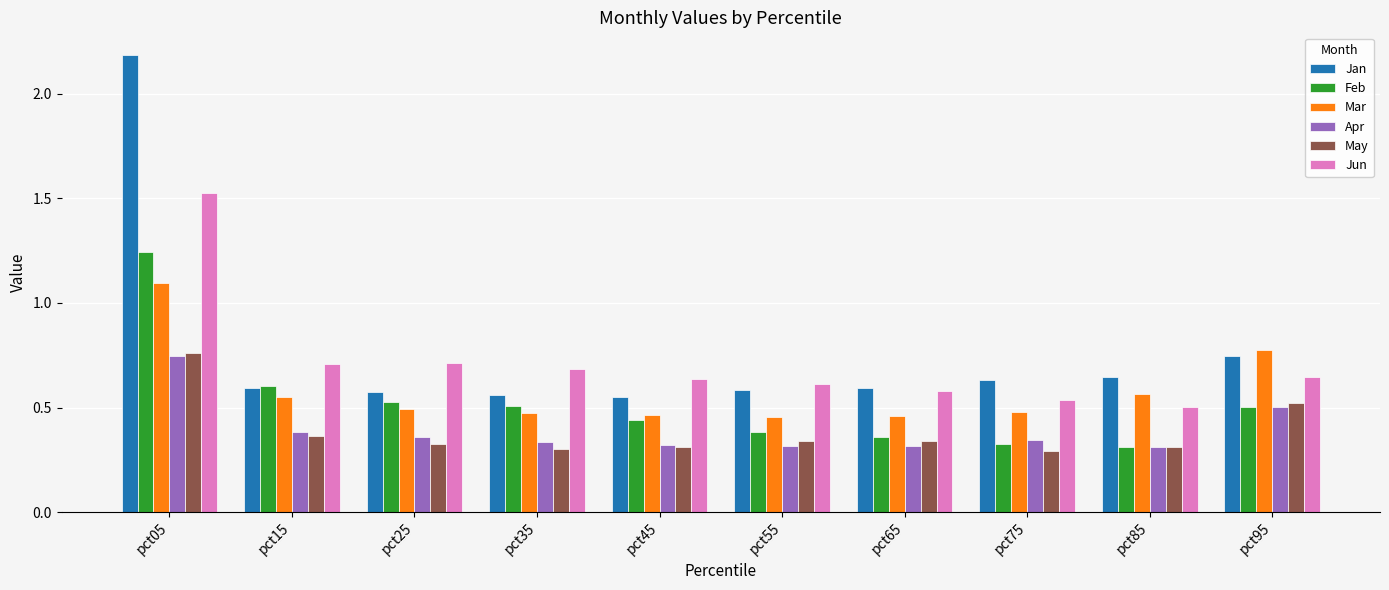

What is the highest value of the Jan series?

2.2